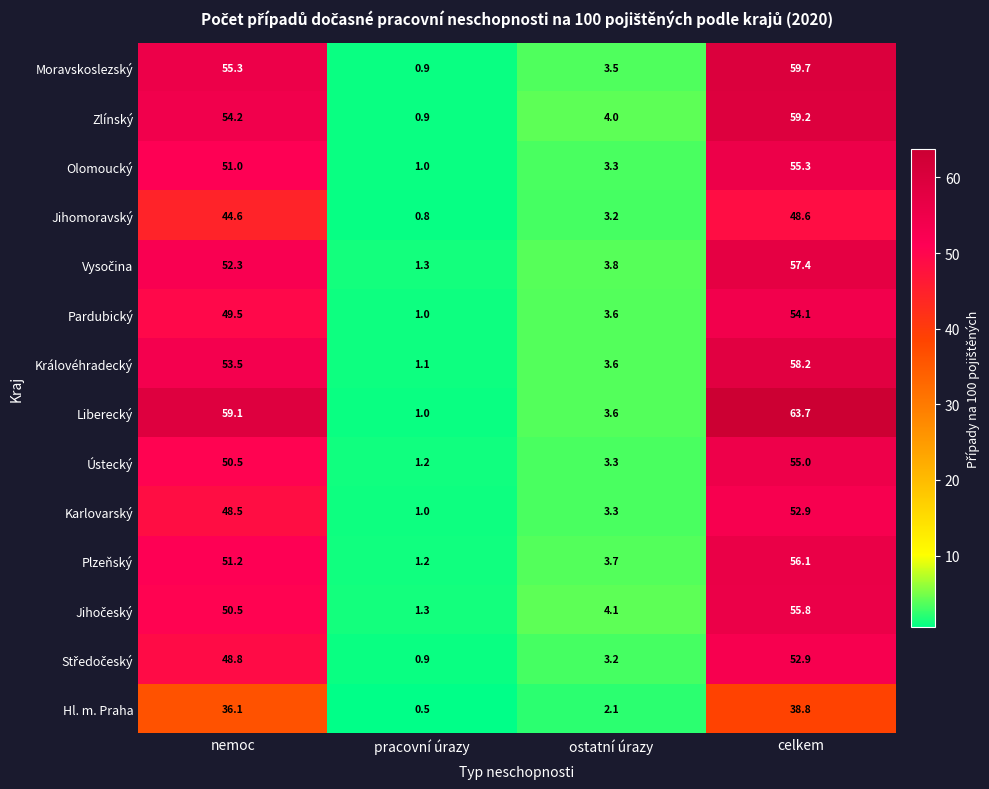

What is the difference between the maximum and second lowest values in the Jihomoravský series?

45.4